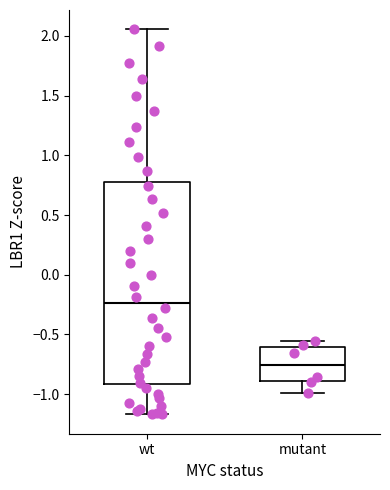

Reading left to right, read every box against the y-axis: the position of its median line, the range the box covers, and the ends of its whiskers. The values are not printed on the chart, so give them approximately, as read against the axis.

wt: median -0.25, box -0.90 to 0.80, whiskers -1.15 to 2.05
mutant: median -0.75, box -0.90 to -0.60, whiskers -1.00 to -0.55